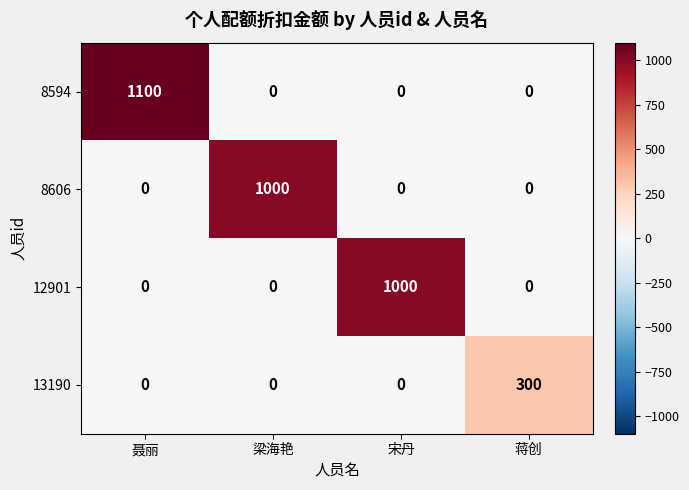

Which series has the widest spread of values?

8594